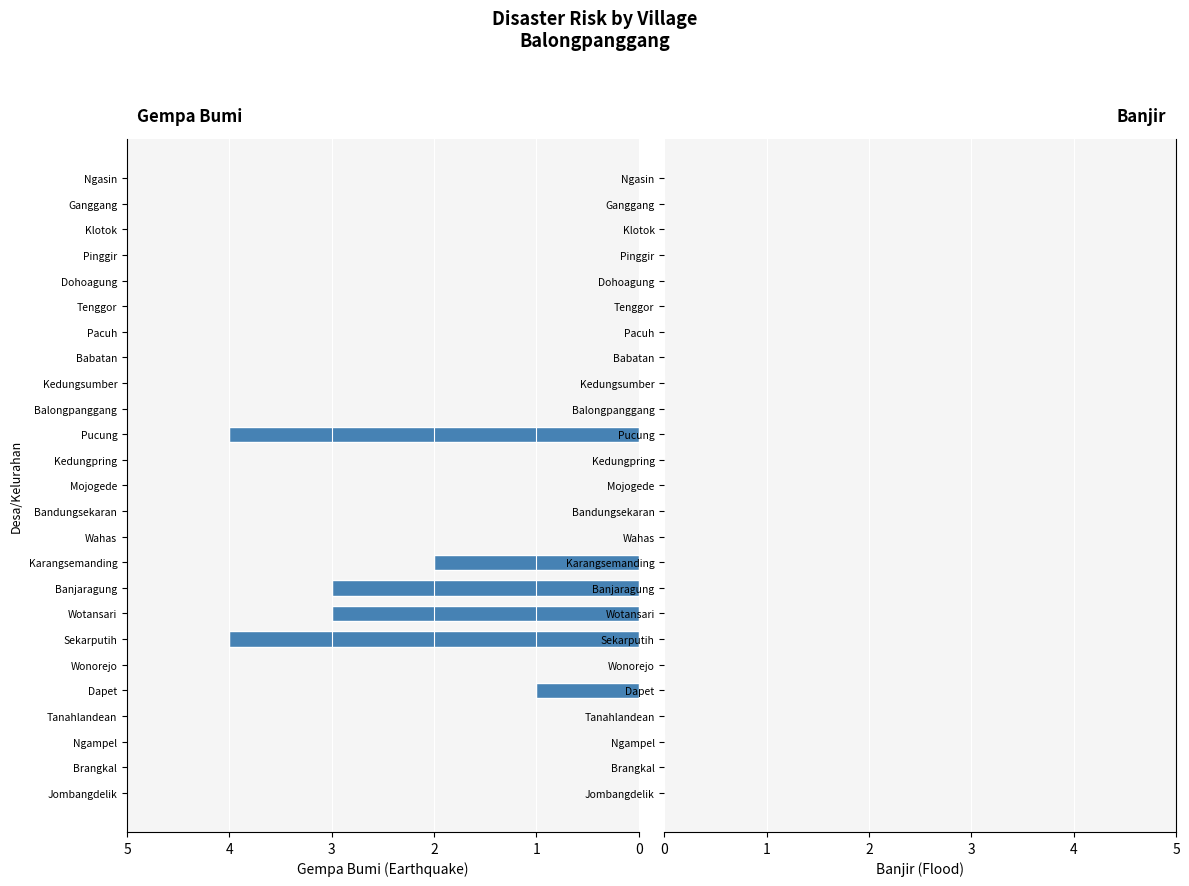

Reading top to bottom, transcribe all the data shown in this chart.

Ngasin=0	Ganggang=0	Klotok=0	Pinggir=0	Dohoagung=0	Tenggor=0	Pacuh=0	Babatan=0	Kedungsumber=0	Balongpanggang=0	Pucung=4	Kedungpring=0	Mojogede=0	Bandungsekaran=0	Wahas=0	Karangsemanding=2	Banjaragung=3	Wotansari=3	Sekarputih=4	Wonorejo=0	Dapet=1	Tanahlandean=0	Ngampel=0	Brangkal=0	Jombangdelik=0